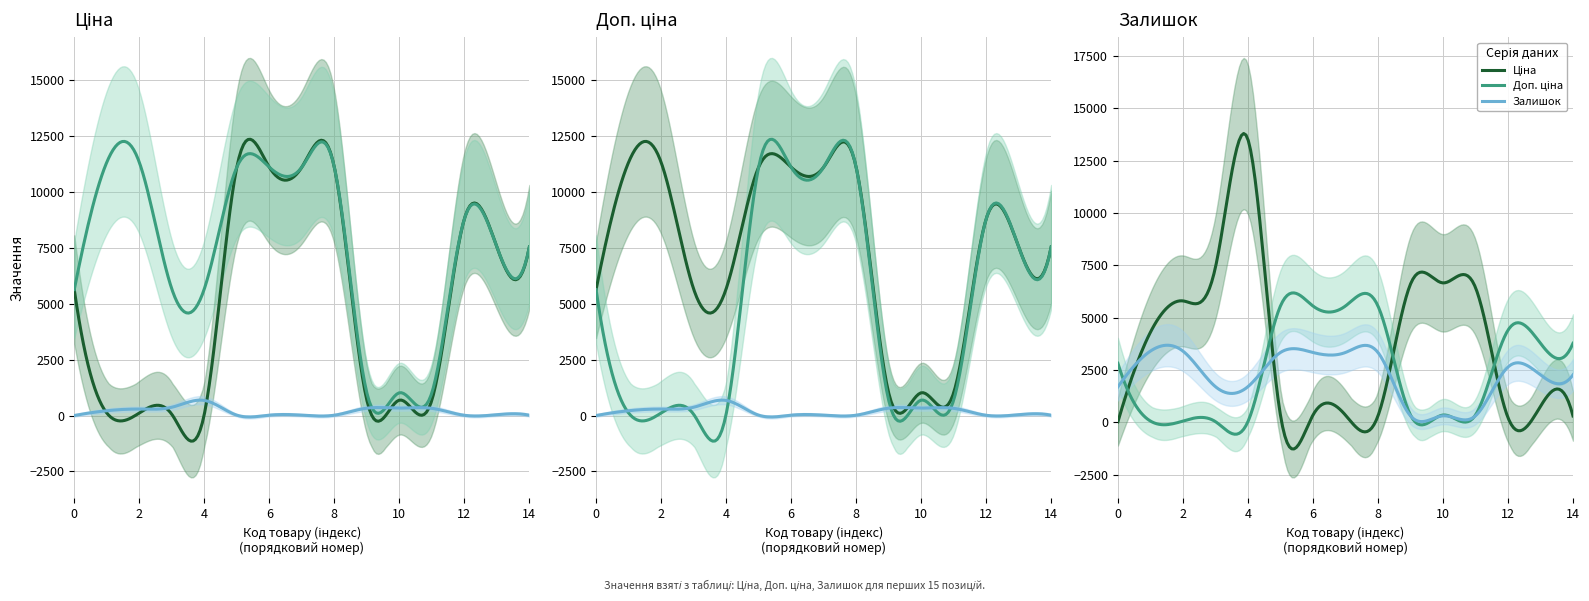

How many values in the Ціна series are below 5636?

7